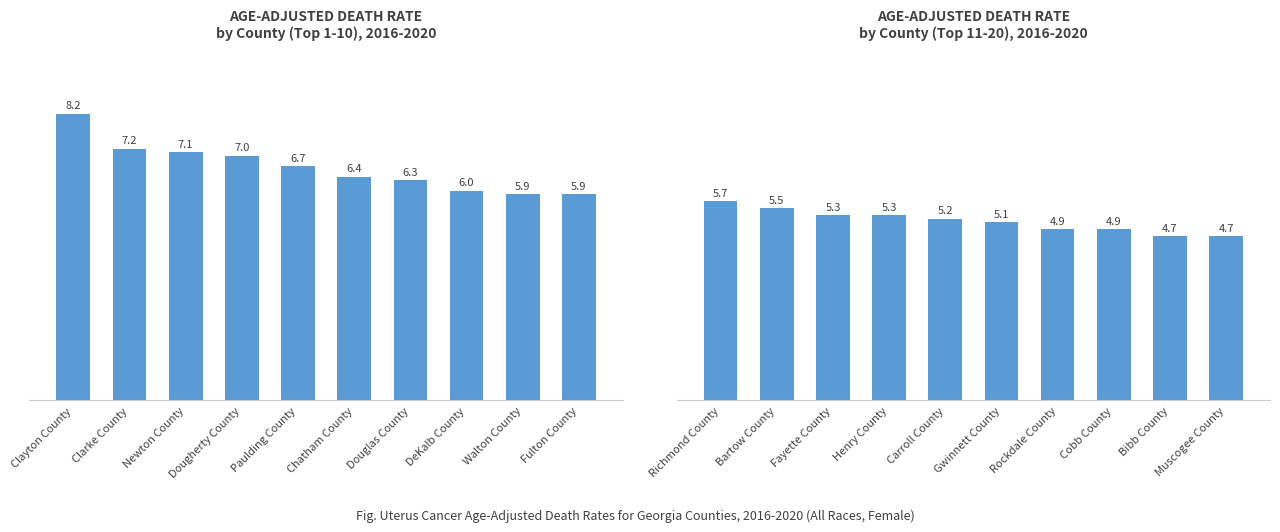

At which category does the chart reach its peak across all series?

Richmond County